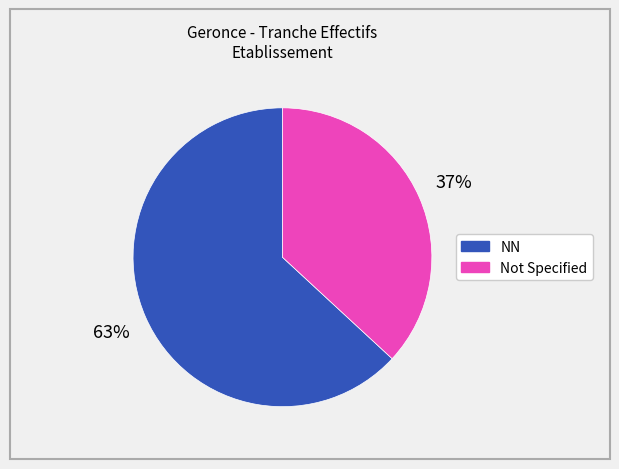

To the nearest percent, what is the average slice percentage?

50%